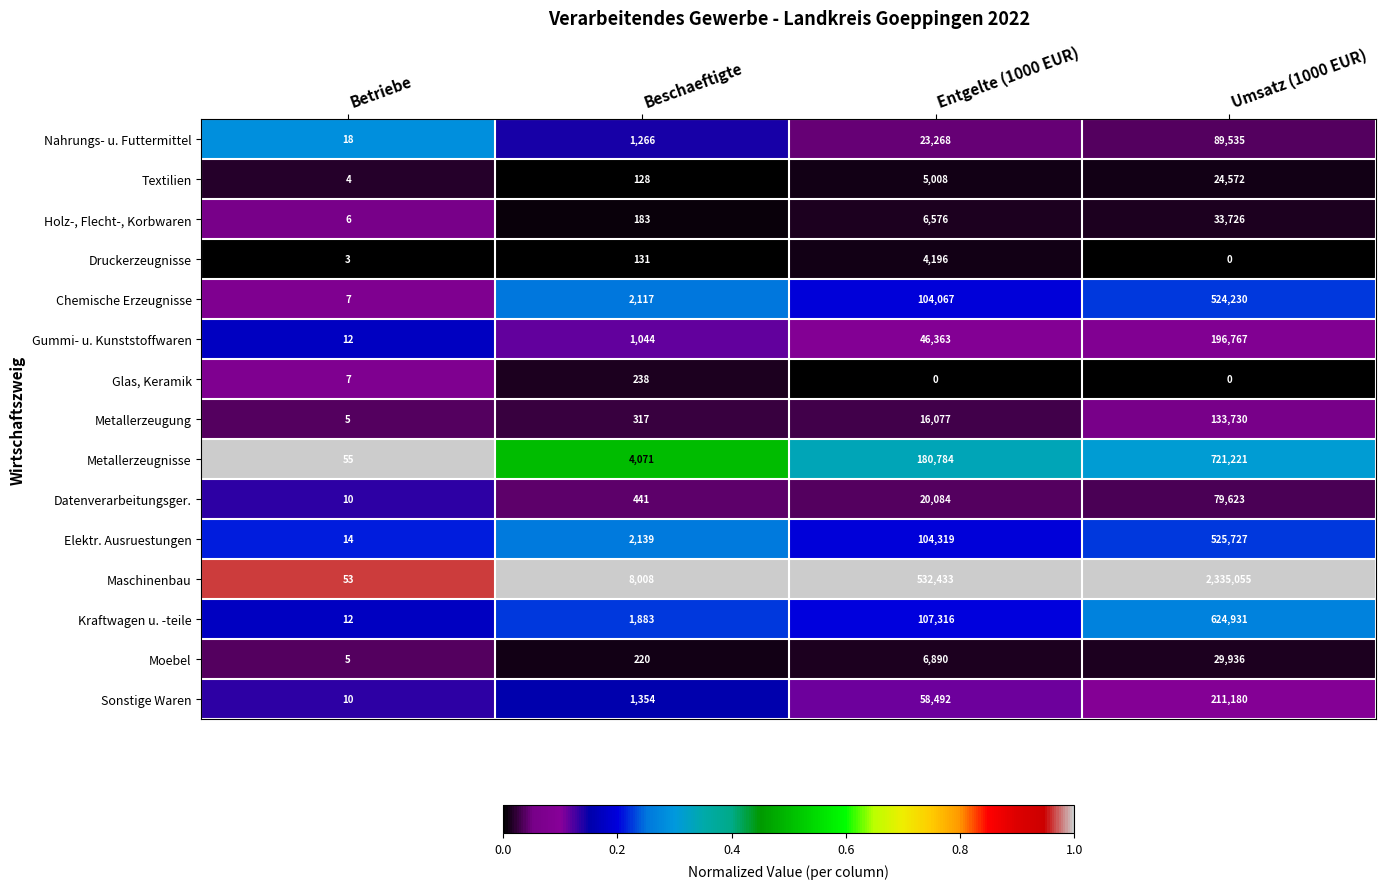

Which series changed the most between Beschaeftigte and Entgelte (1000 EUR)?

Maschinenbau